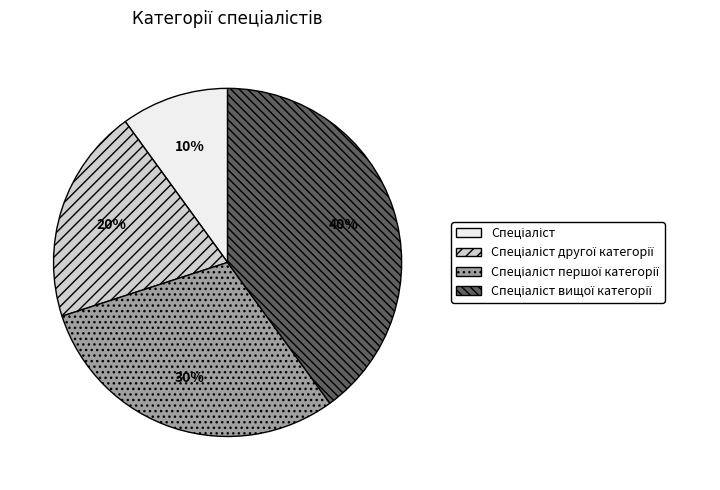

To the nearest percent, what is the difference between the largest and smallest slice percentages?

30%